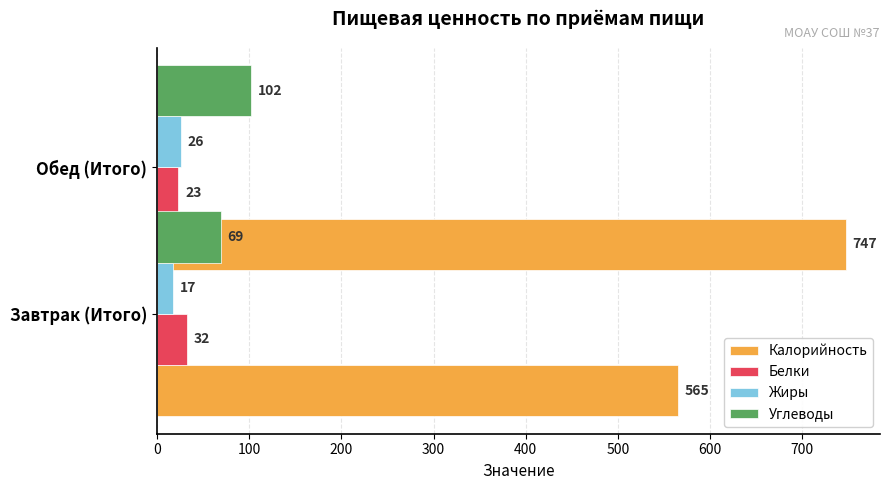

What is the value of the Жиры bar at the 2nd from the left?

26